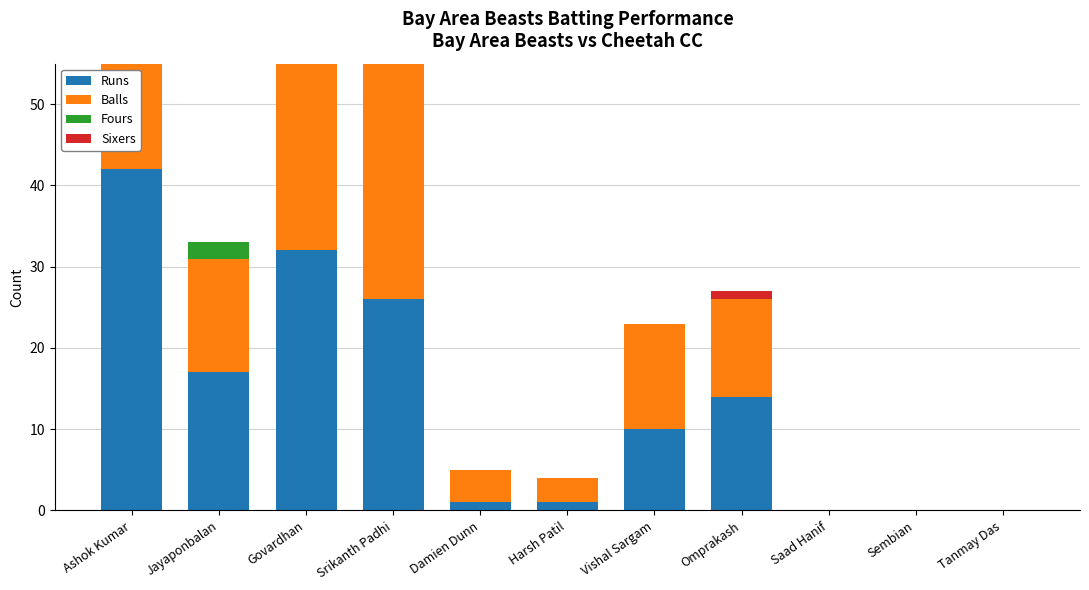

The value of Balls at Harsh Patil is 1. True or false?

False